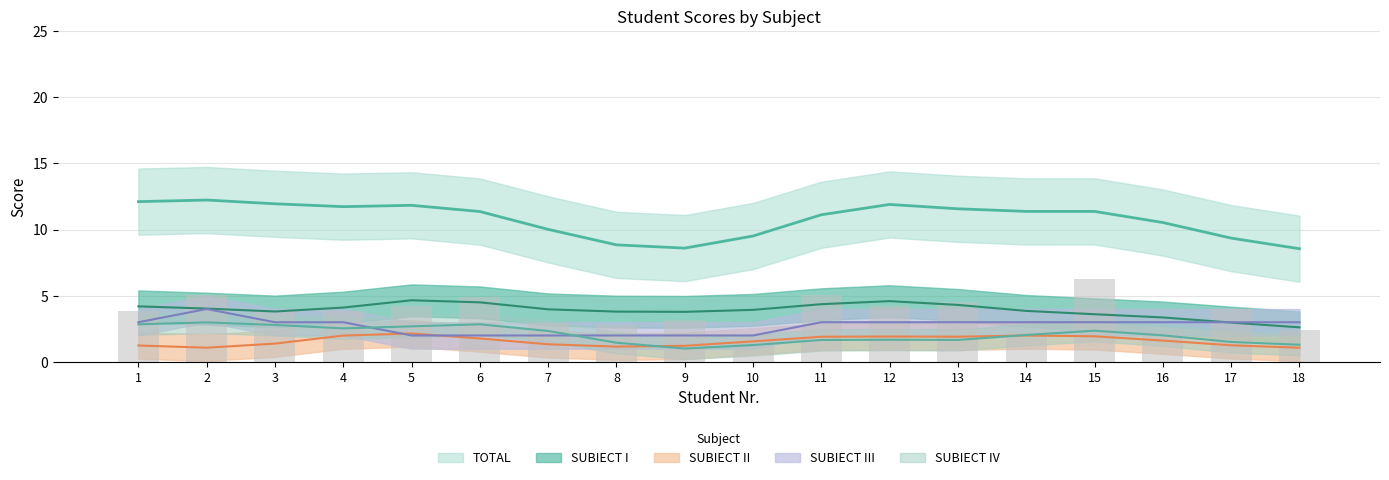

What is the value of the SUBIECT I bar at the 2nd from the left?

5.0